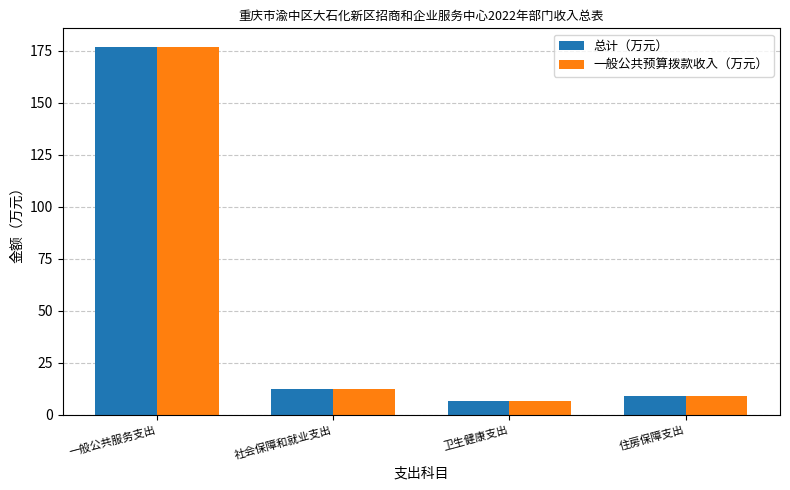

Does the chart contain any negative values?

No